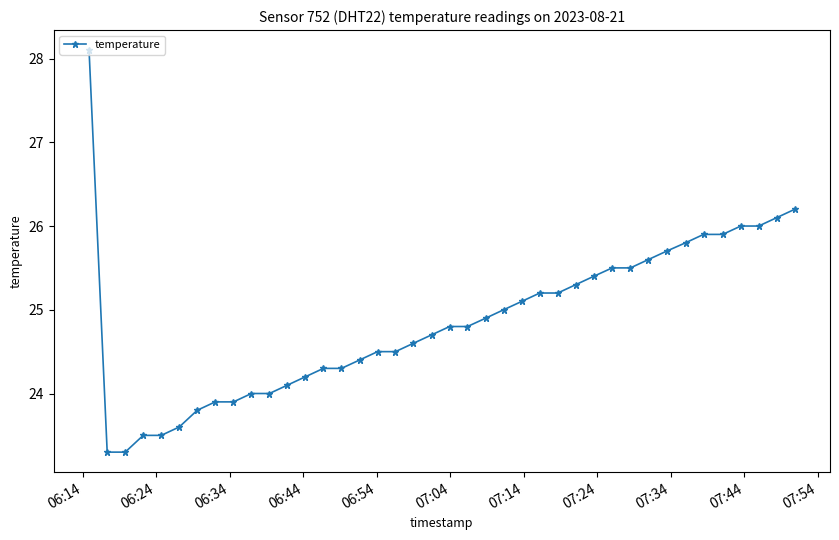

What is the difference between the maximum and minimum values?

4.8